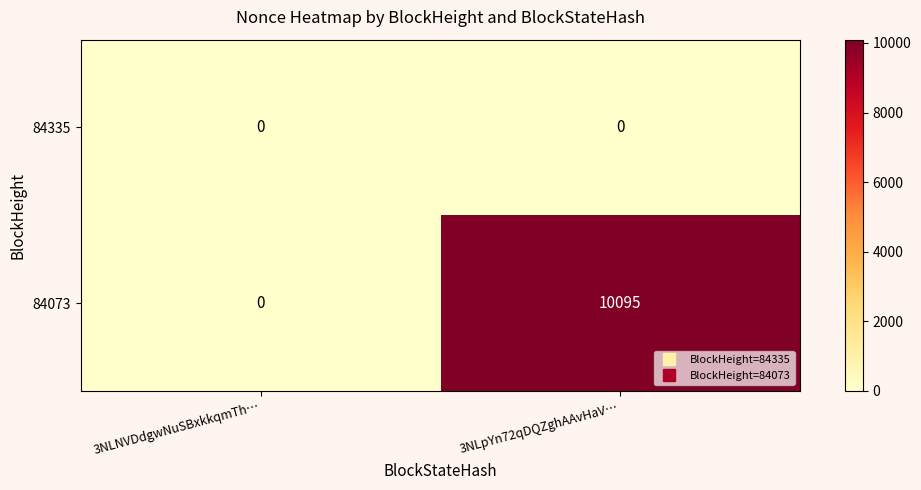

How many series are shown in this chart?

2